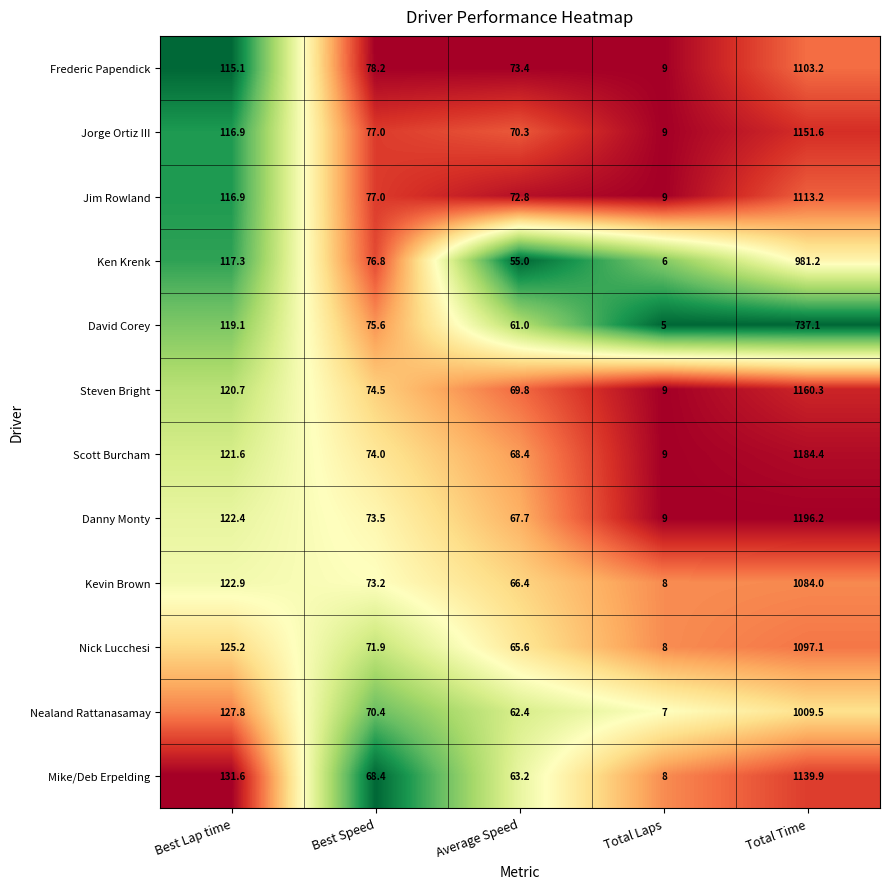

True or false: Ken Krenk has a value of 6.0 at Total Laps.

True